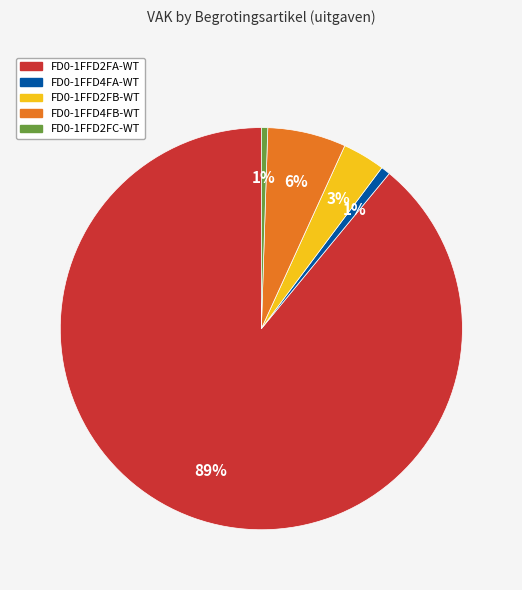

Do FD0-1FFD4FB-WT and FD0-1FFD2FC-WT together represent more than half of the pie?

No